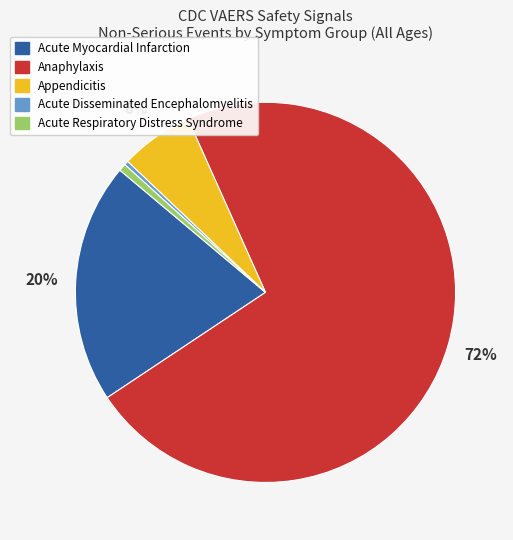

True or false: Acute Disseminated Encephalomyelitis accounts for 0% of the total.

True